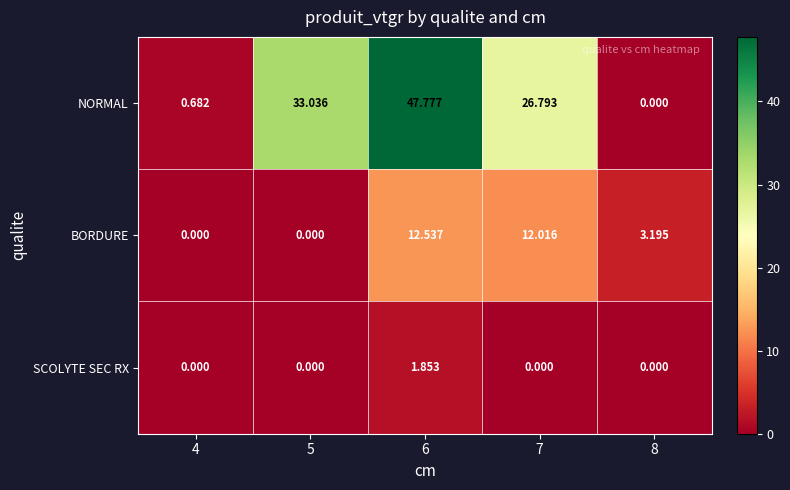

Rank the series by their average value, from lowest to highest.

SCOLYTE SEC RX, BORDURE, NORMAL